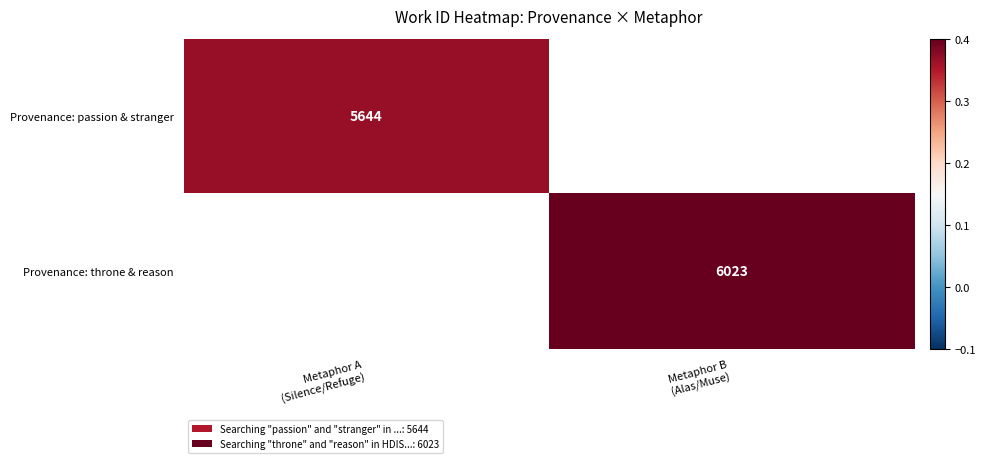

Which label corresponds to the smallest value in the chart?

Metaphor A
(Silence/Refuge)